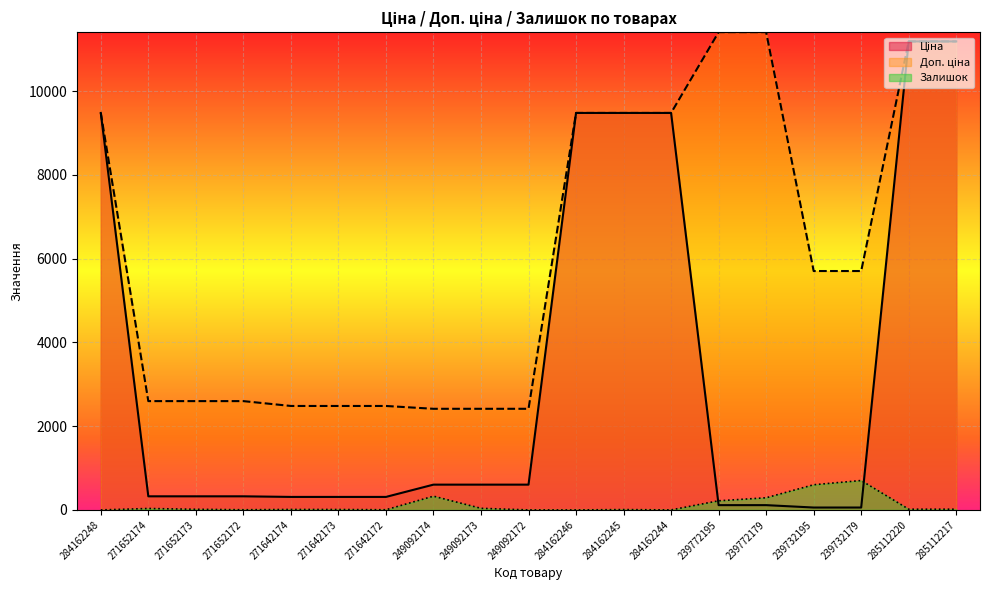

What is the average value of the Ціна series?

3387.1